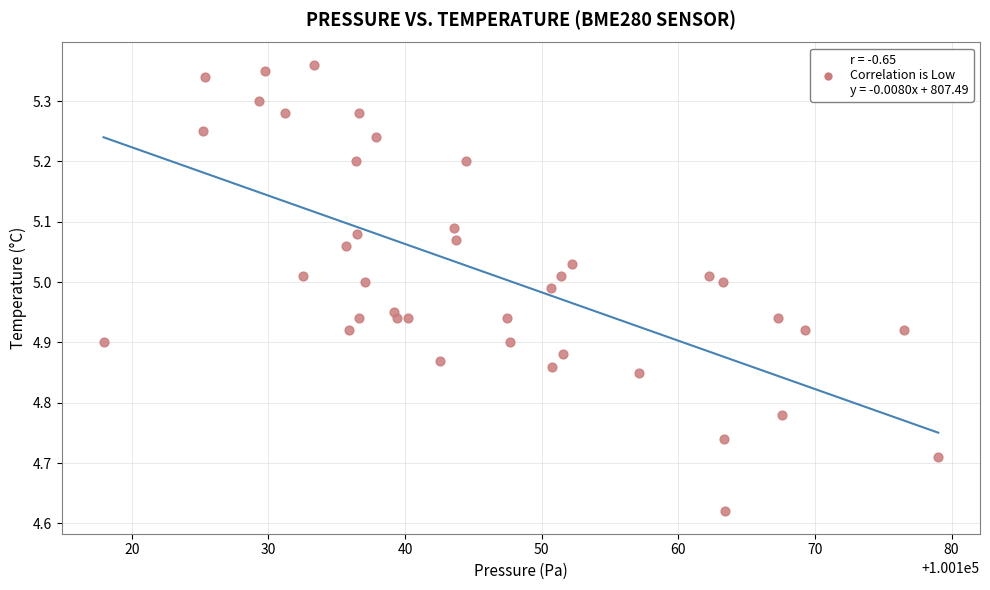

What is the range of X values (max minus min)?

61.1